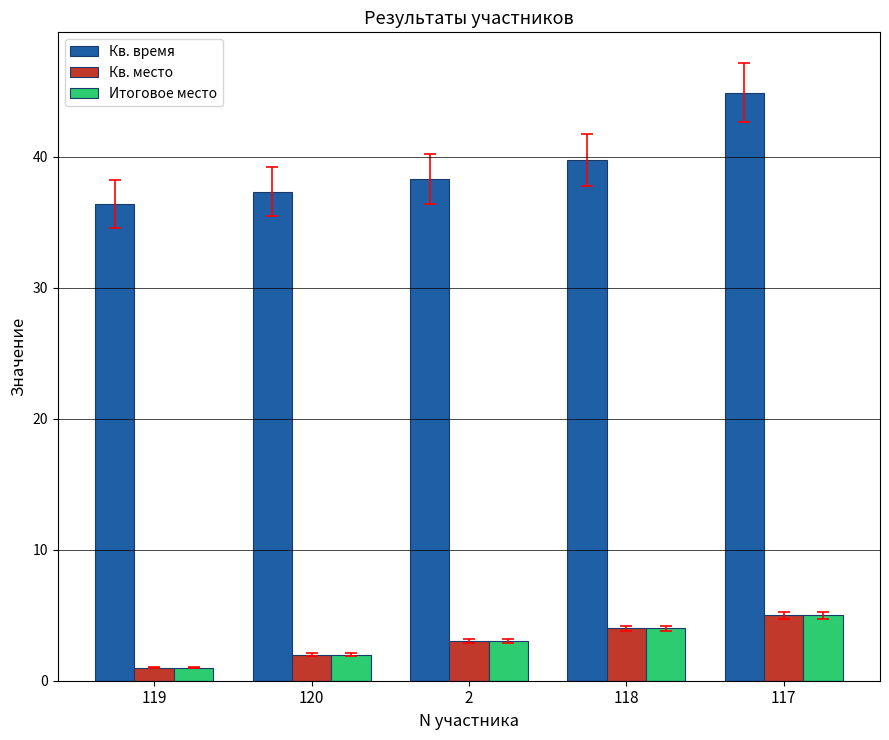

What value does the Итоговое место series have at 120?

2.0